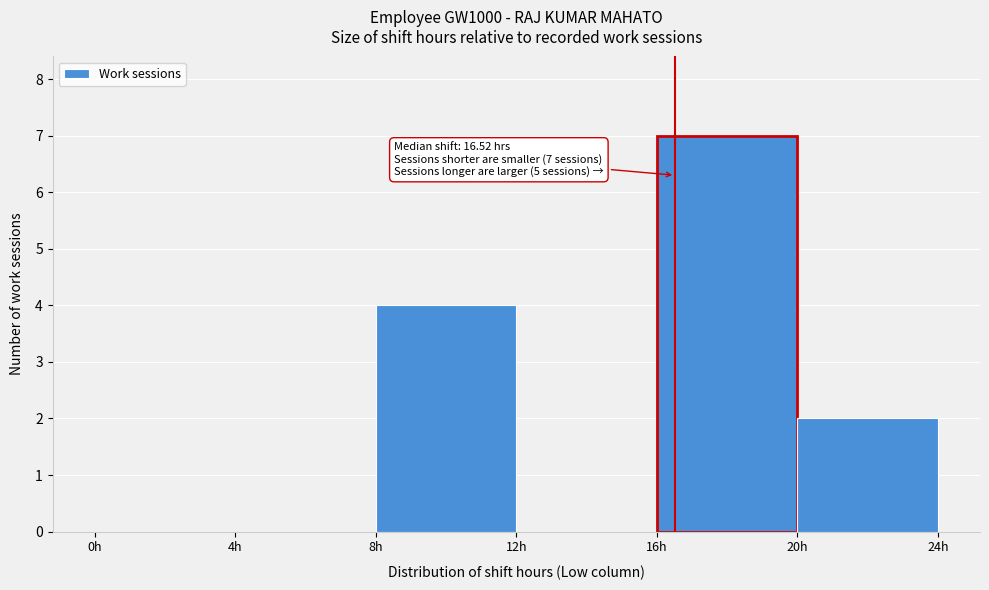

Over which range of the x-axis is the bar tallest?

16 to 20